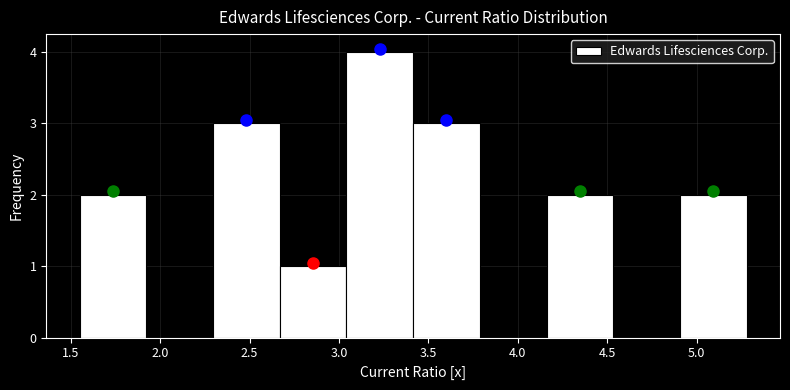

Reading left to right, transcribe this chart: for each bar, give the range it covers on the x-axis and its height. Neither the bar edges nor the heights are printed on the chart, so give them approximately, as read against the axes.

1.55 to 1.90: 2
1.90 to 2.30: 0
2.30 to 2.65: 3
2.65 to 3.05: 1
3.05 to 3.40: 4
3.40 to 3.80: 3
3.80 to 4.15: 0
4.15 to 4.55: 2
4.55 to 4.90: 0
4.90 to 5.30: 2